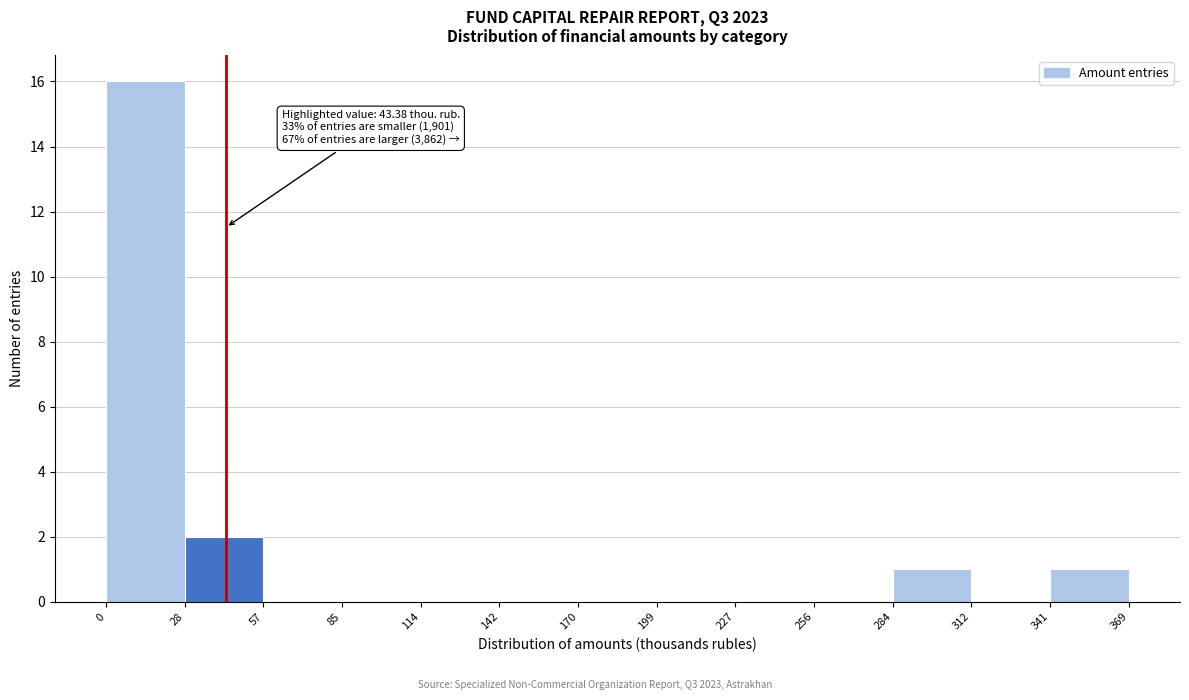

Which range on the x-axis has the tallest bar?

0 to 28